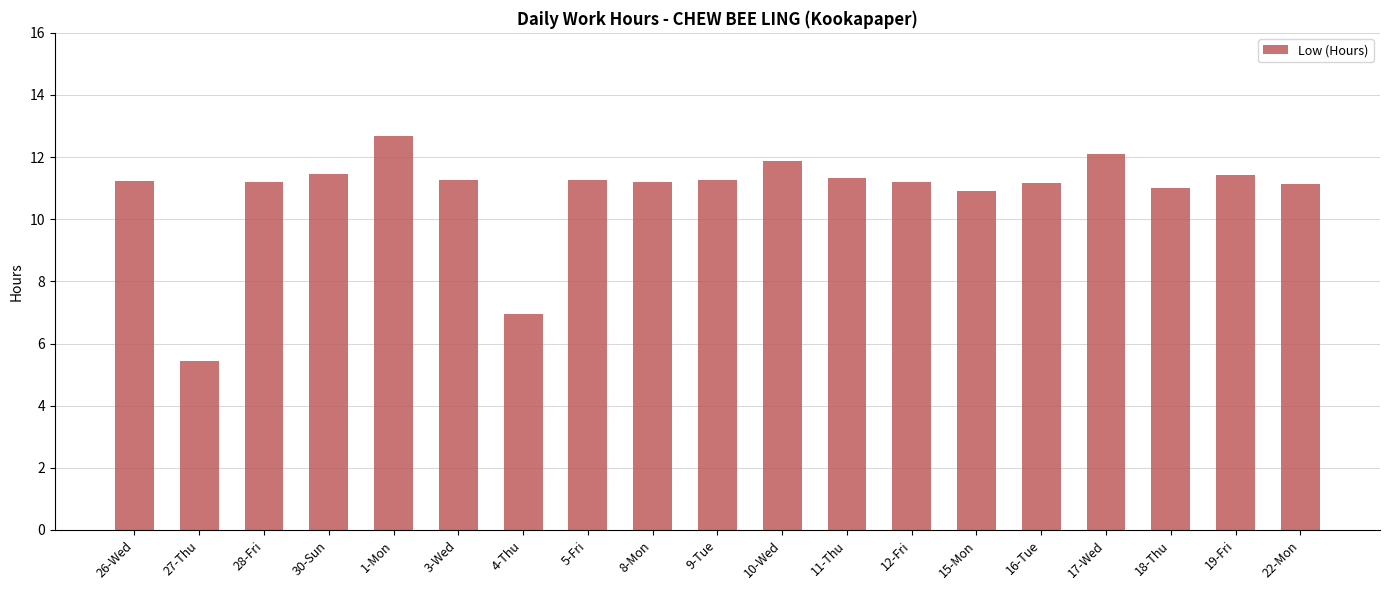

What is the difference between the maximum and minimum values?

7.2